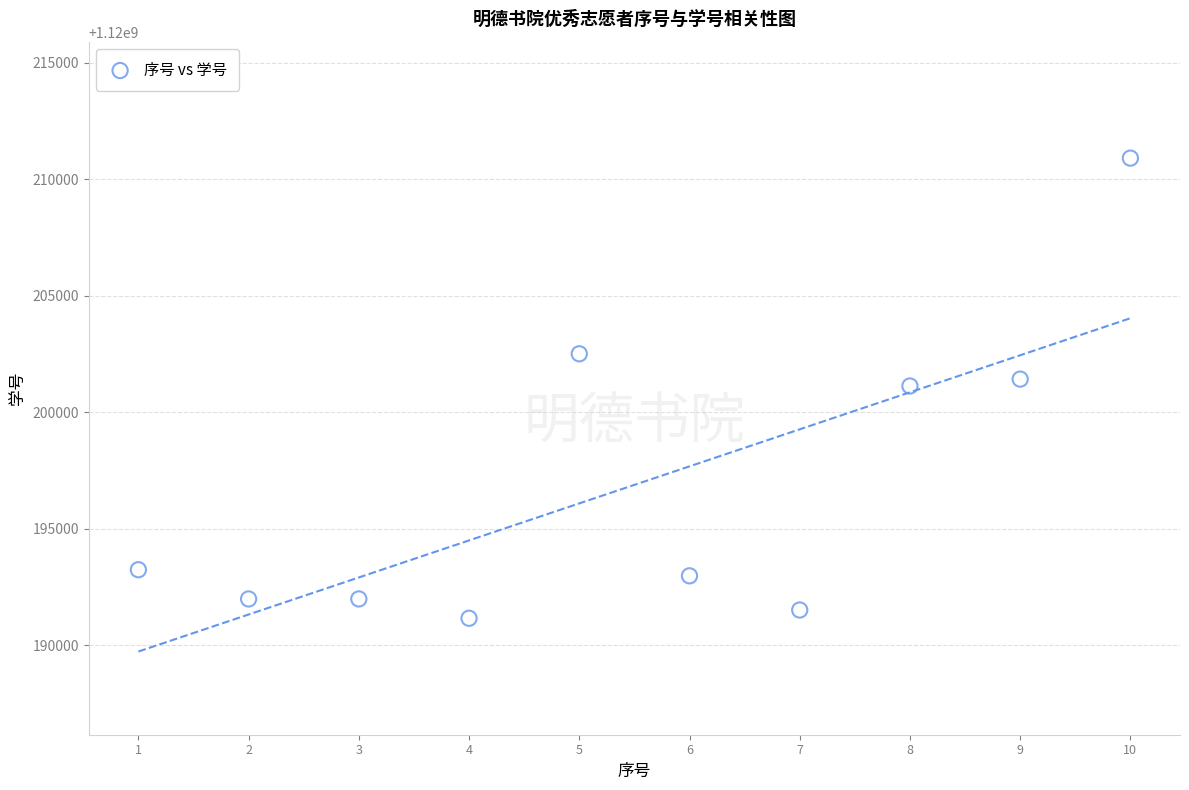

What is the range of Y values (max minus min)?

19756